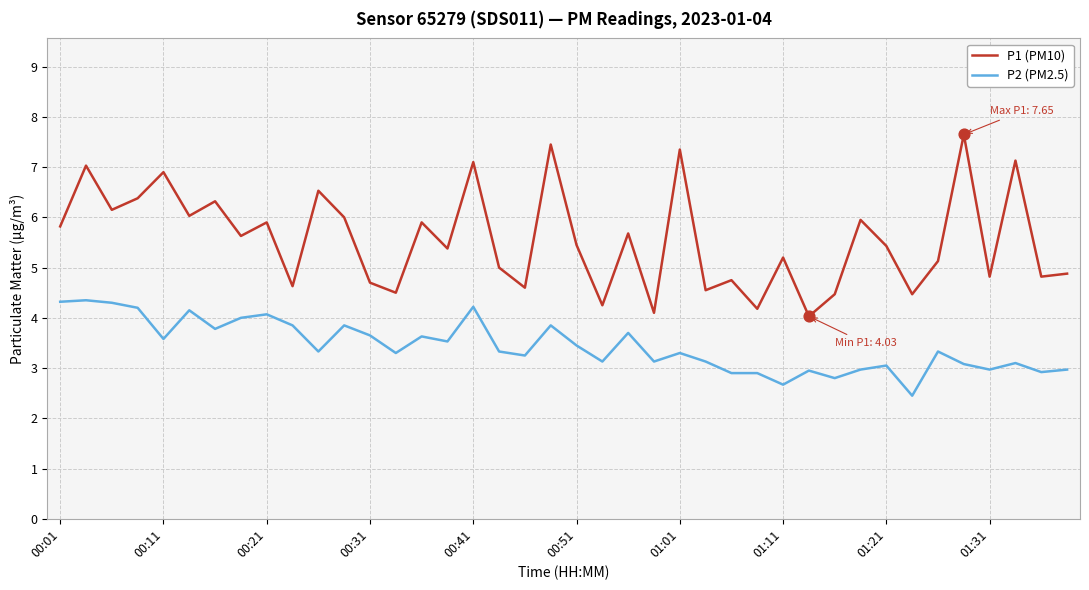

Which series has the widest spread of values?

P1 (PM10)